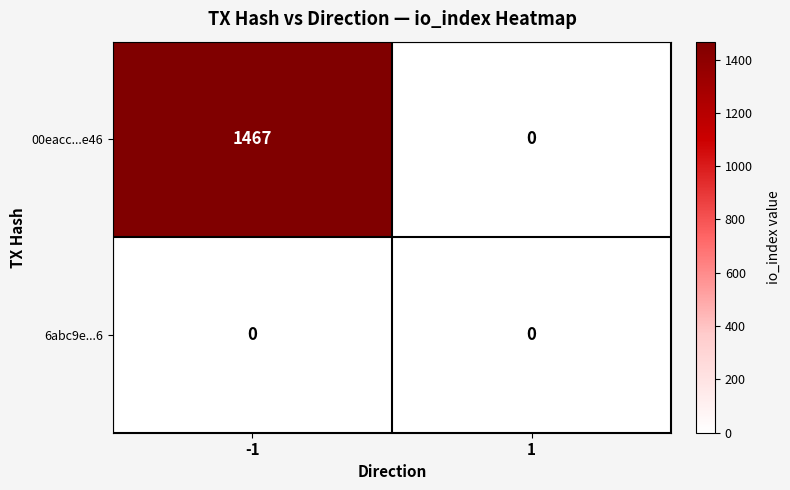

The 00eacc...e46 series shows 1467 at -1. True or false?

True